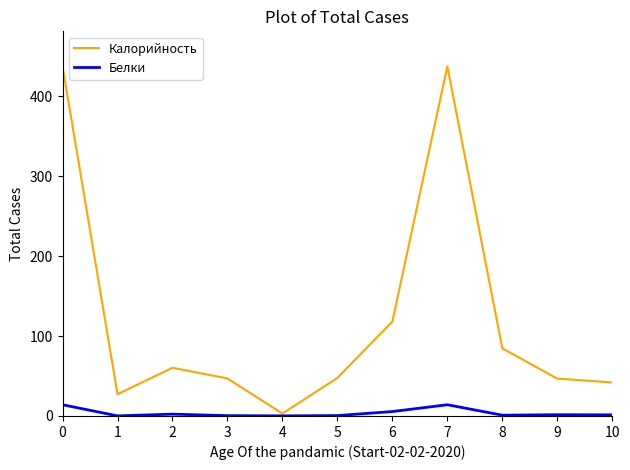

Read the Белки value at 9.

1.6